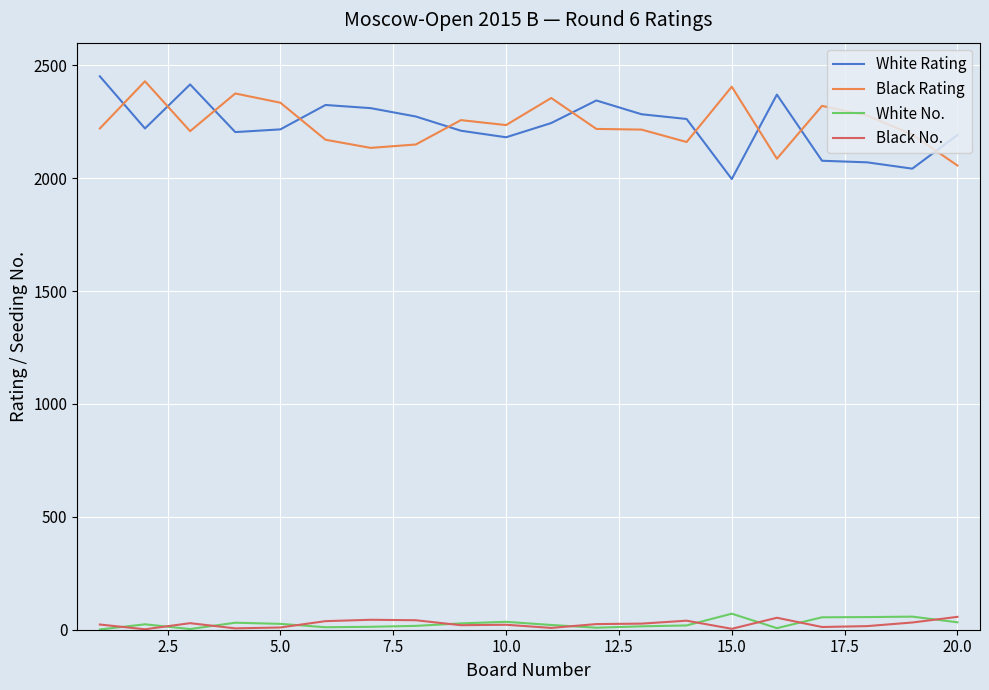

What is the sum of all Black Rating values?

44796